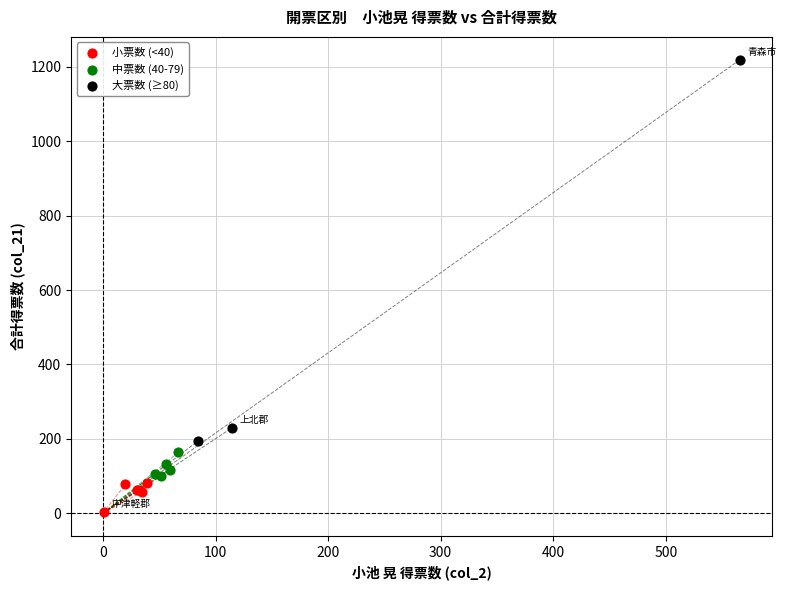

Which series has the widest spread of Y values?

大票数 (≥80)